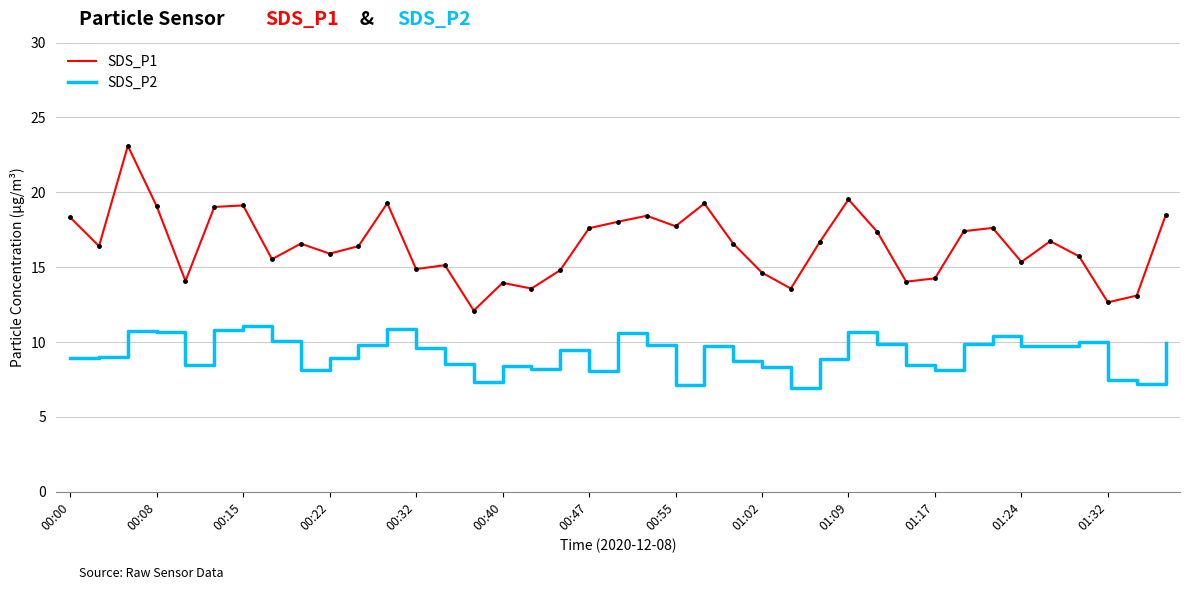

True or false: SDS_P1 and SDS_P2 cross at least once.

False